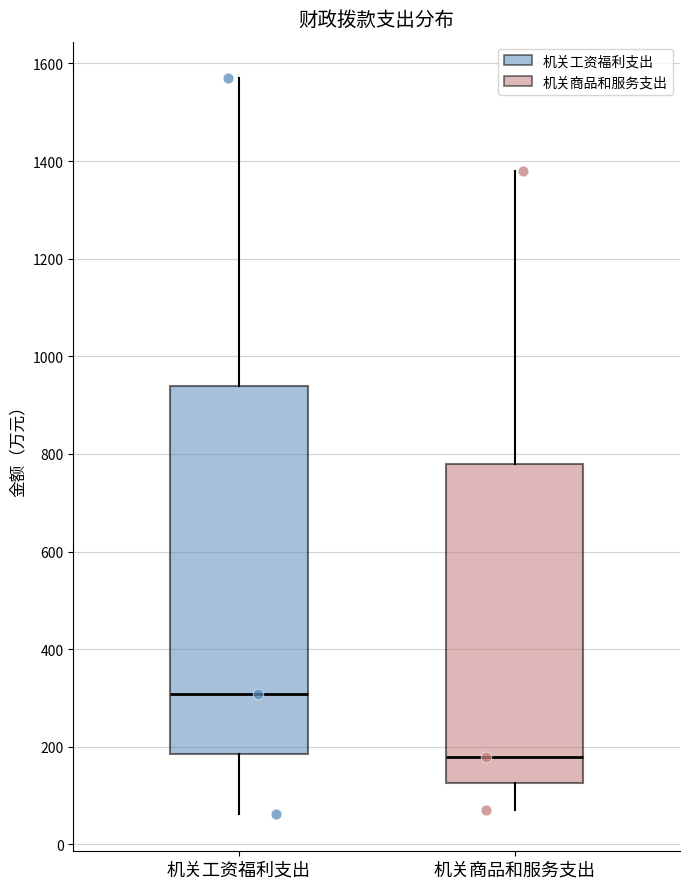

Comparing the boxes themselves (not the whiskers), which one is the tallest?

机关工资福利支出